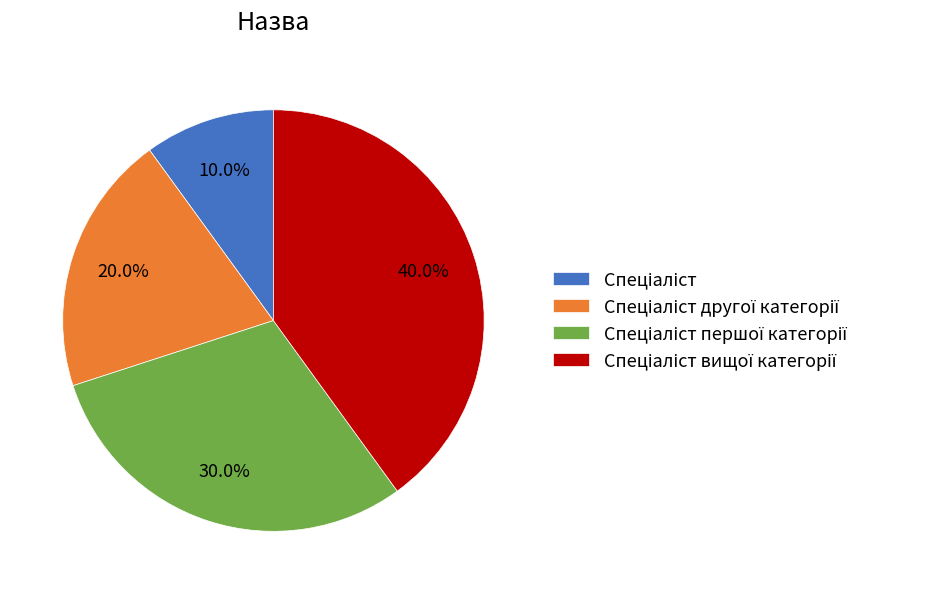

Is there a majority slice in this chart?

No